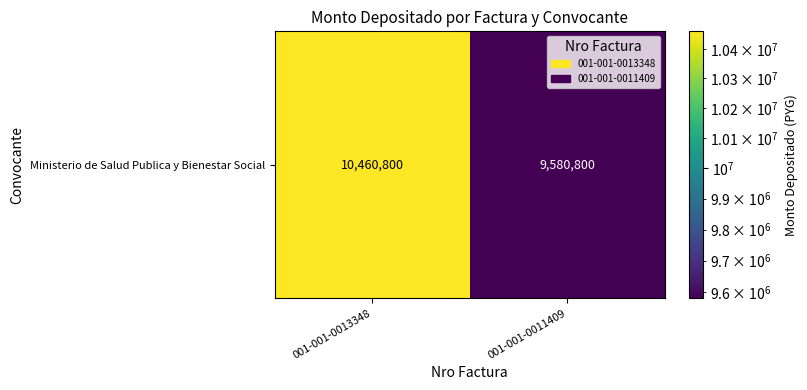

How many data points are less than 10460800?

1